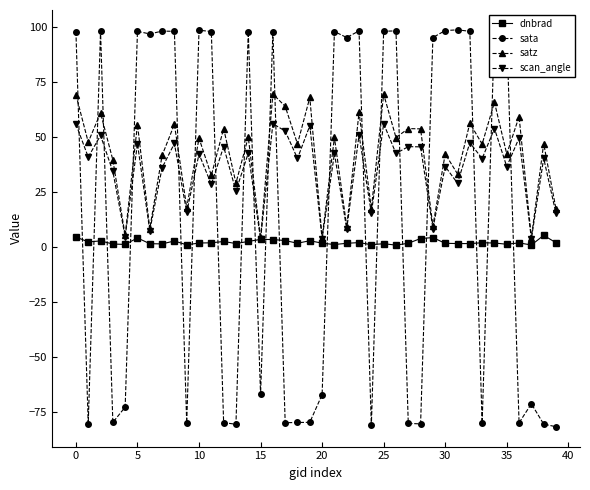

How many times do satz and sata cross each other?

19